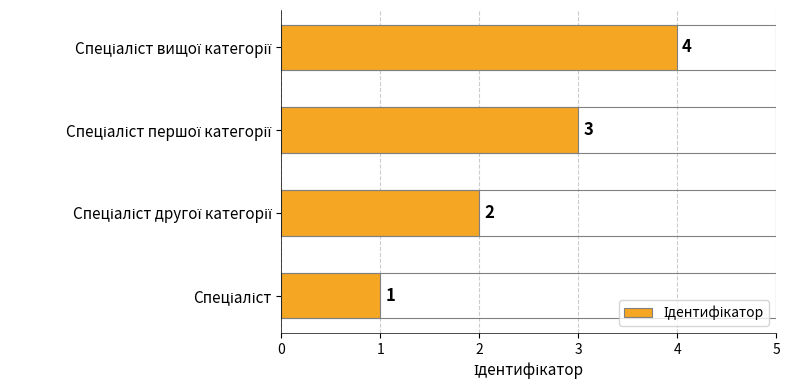

Count the values in the range 2 to 4.

3